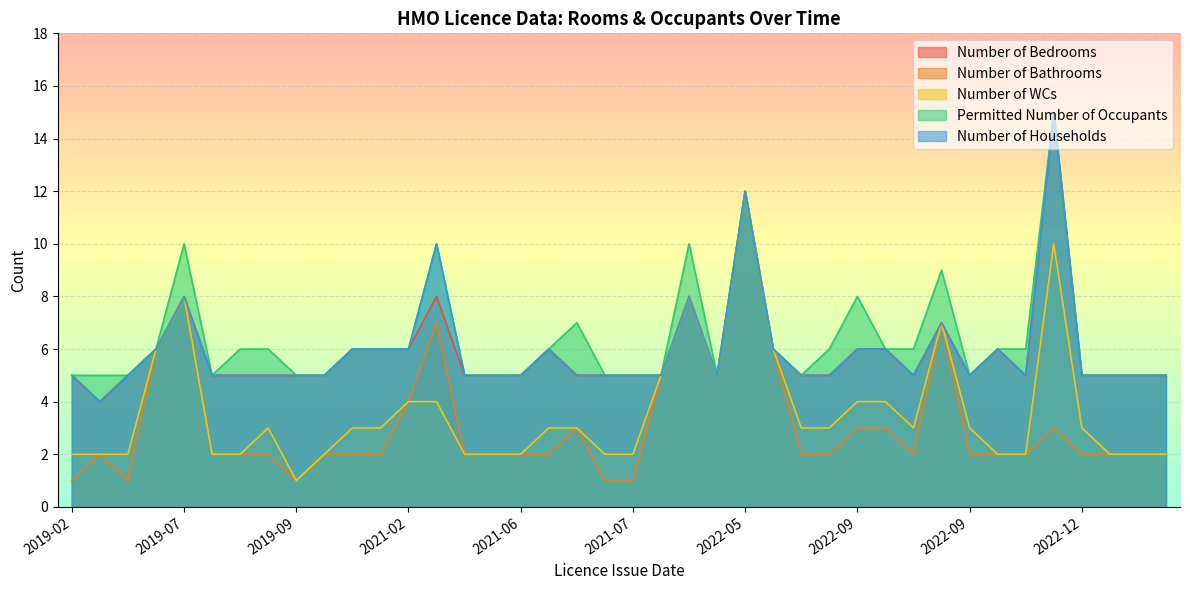

What is the label of the 9th point from the left?

2019-09